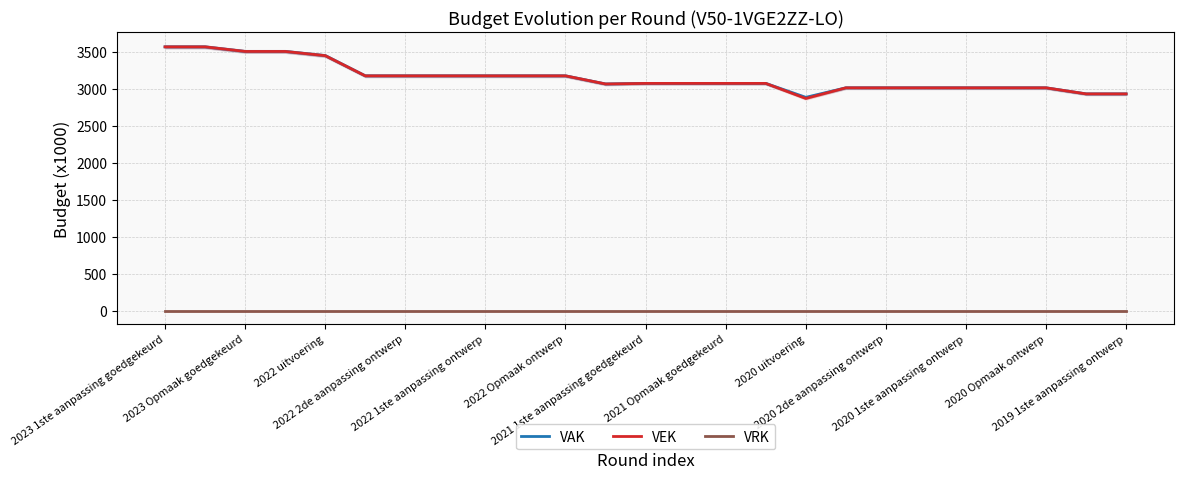

Reading left to right, list all the values displayed in this chart.

VAK: 3568	3568	3506	3506	3450	3176	3176	3176	3176	3176	3176	3066	3074	3074	3074	3074	2885	3014	3014	3014	3014	3014	3014	2932	2932
VEK: 3568	3568	3506	3506	3449	3176	3176	3176	3176	3176	3176	3066	3074	3074	3074	3074	2870	3014	3014	3014	3014	3014	3014	2932	2932
VRK: 0	0	0	0	0	0	0	0	0	0	0	0	0	0	0	0	0	0	0	0	0	0	0	0	0